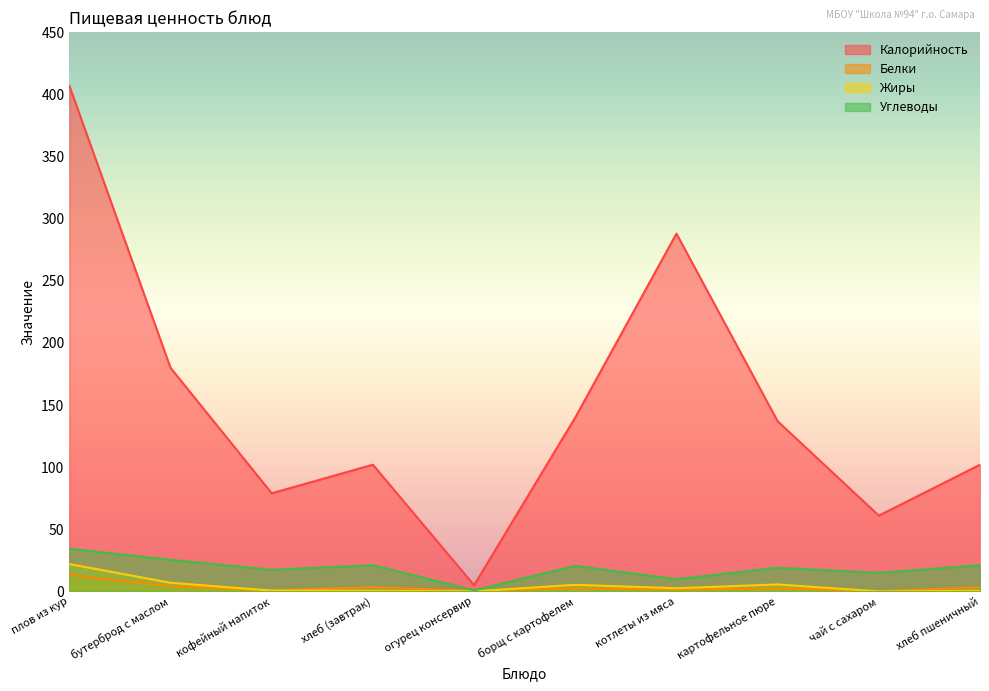

Count the number of data series in this chart.

4